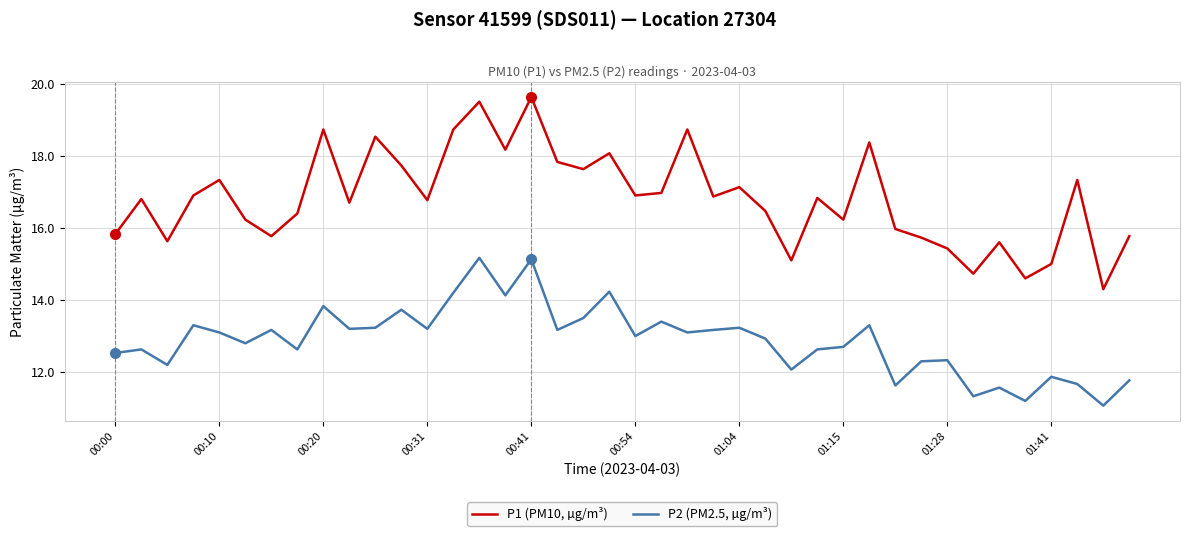

True or false: P2 (PM2.5, µg/m³) and P1 (PM10, µg/m³) cross at least once.

False